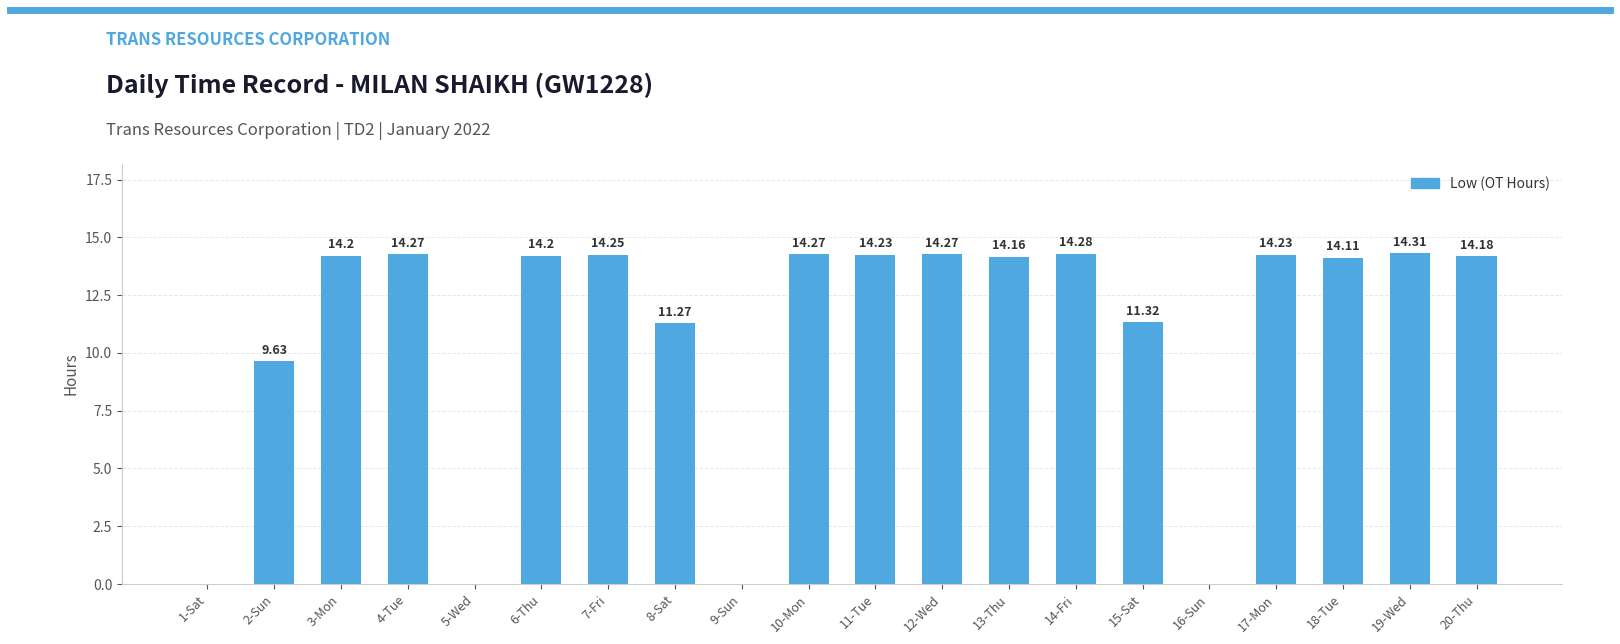

Which category has the highest value across all series?

19-Wed